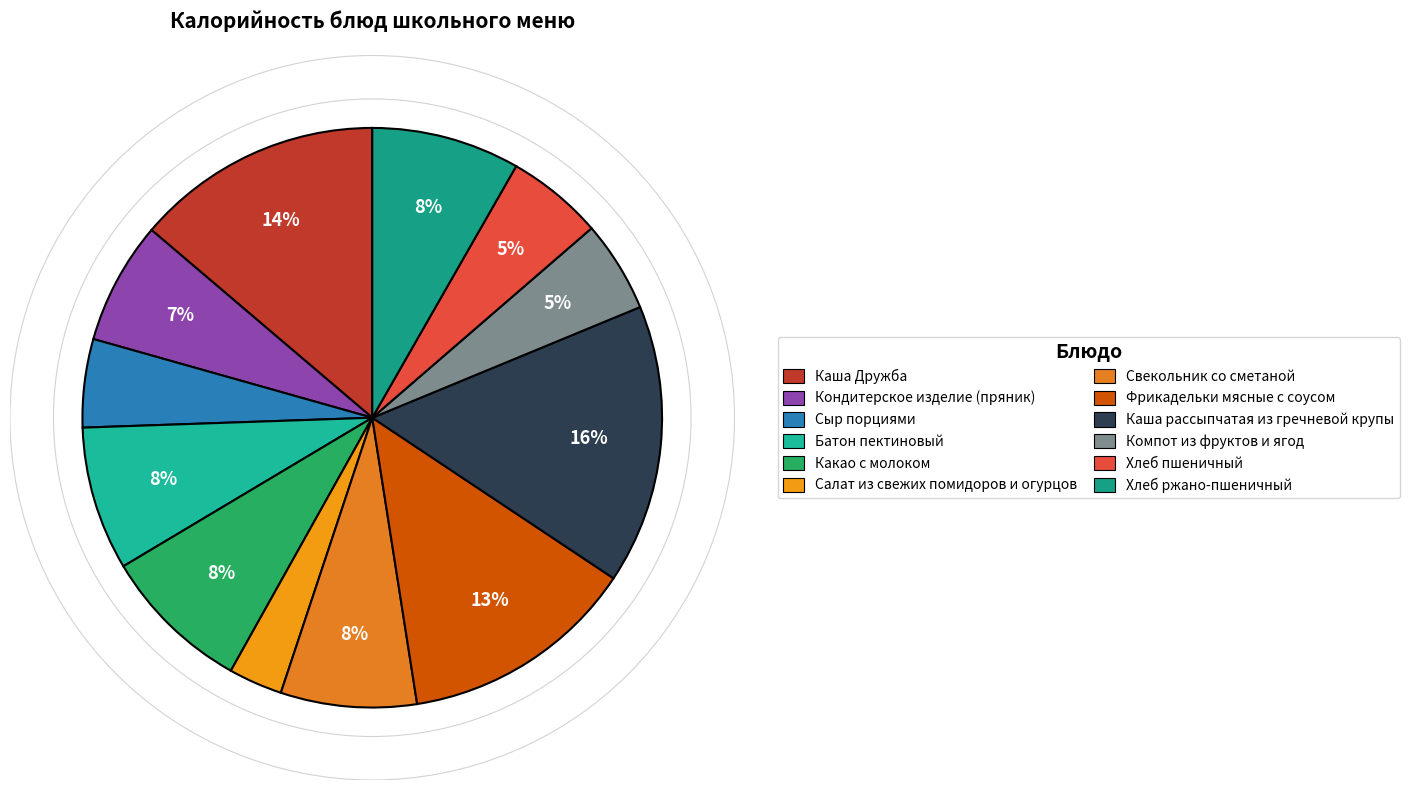

Between Какао с молоком and Фрикадельки мясные с соусом, which is larger?

Фрикадельки мясные с соусом